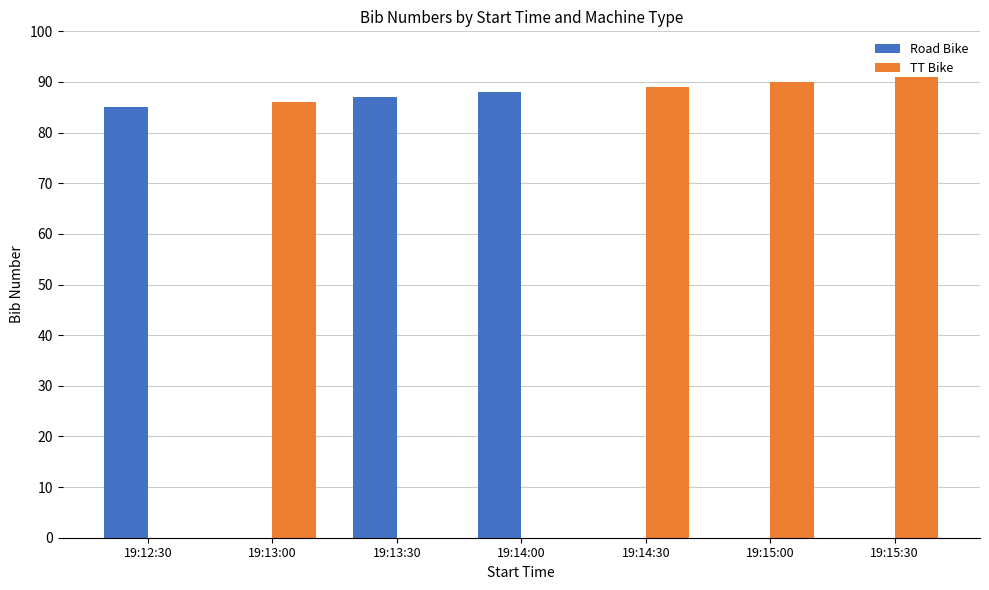

What is the highest value of the Road Bike series?

88